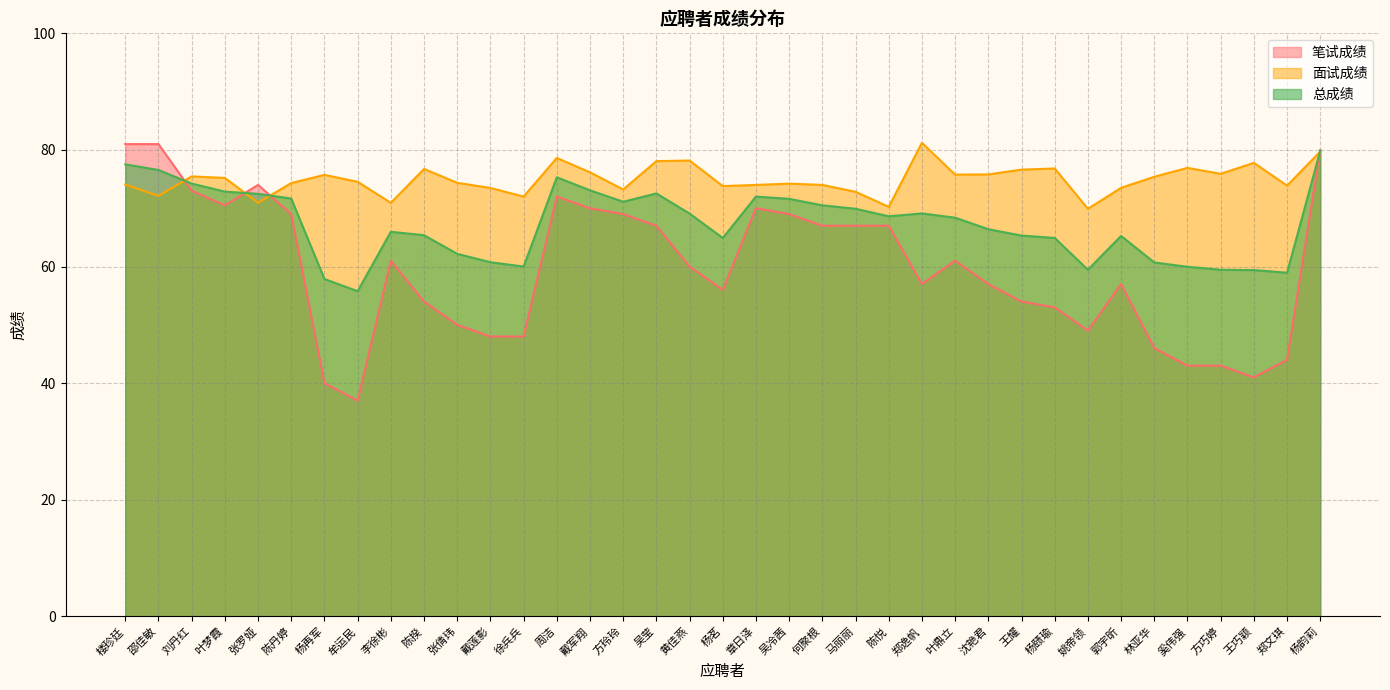

Is it true that 总成绩 equals 17.5 at 林亚华?

False